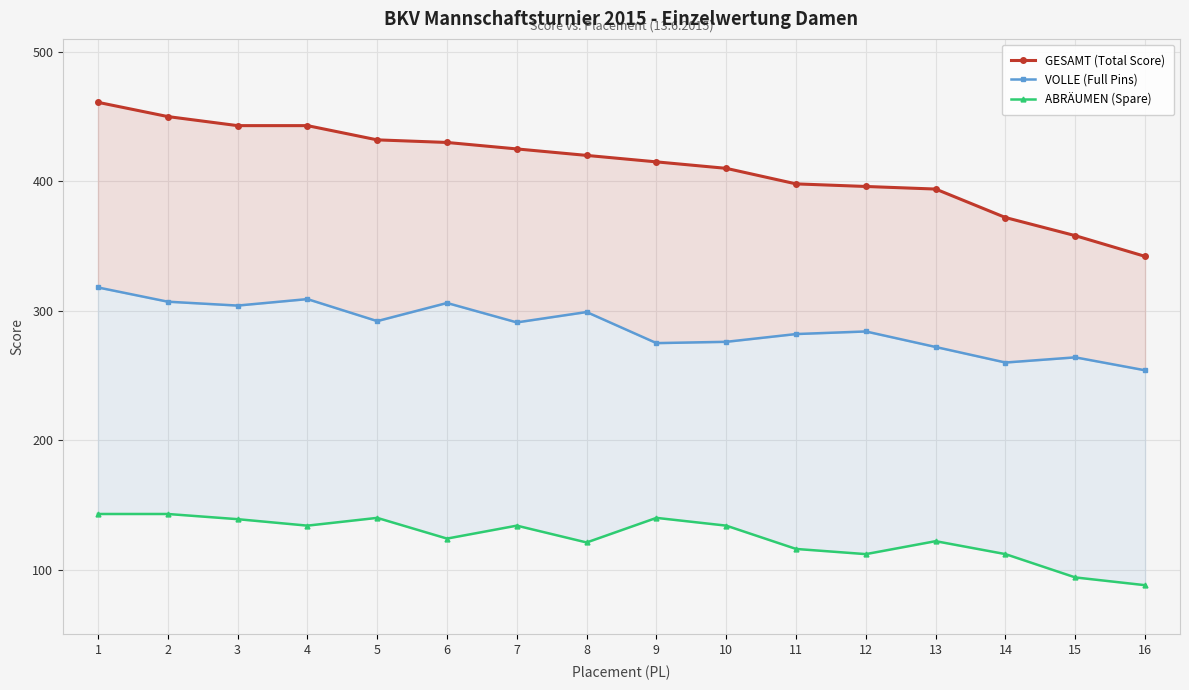

Which category has the highest value in the GESAMT (Total Score) series?

1